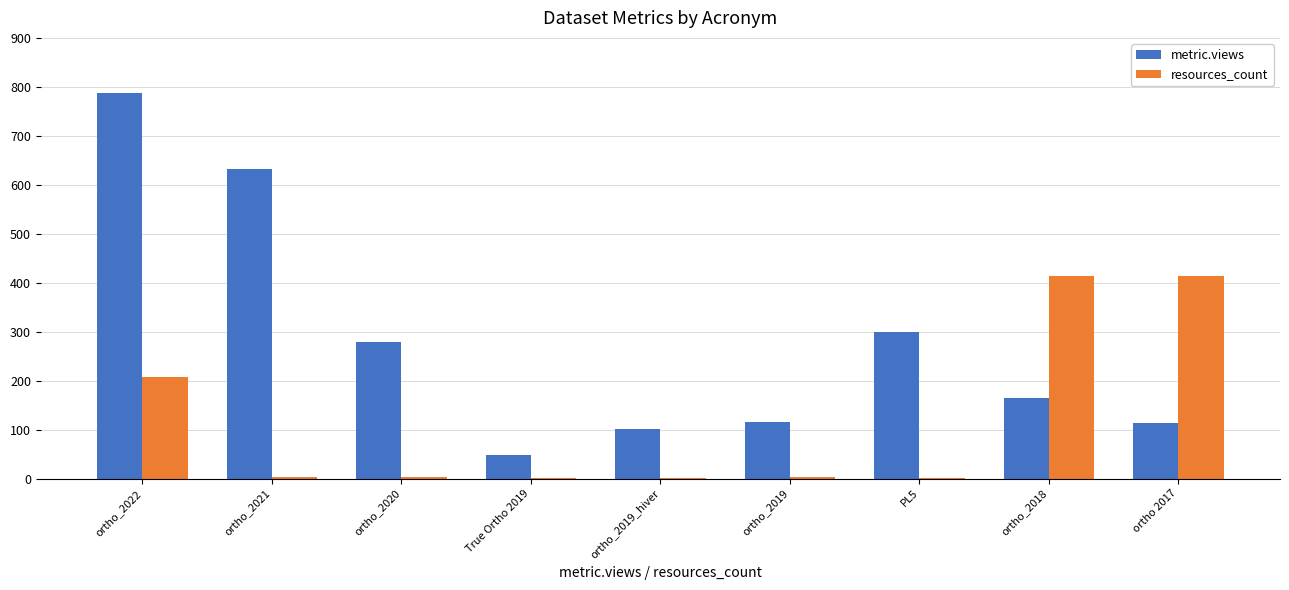

Count the number of data series in this chart.

2